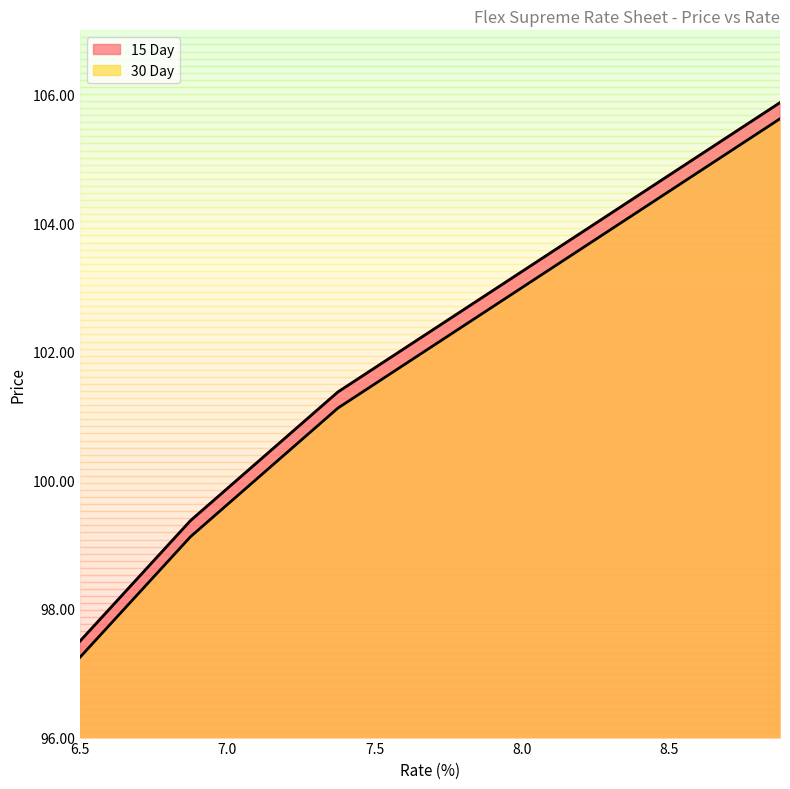

Which series has the largest total across all categories?

15 Day